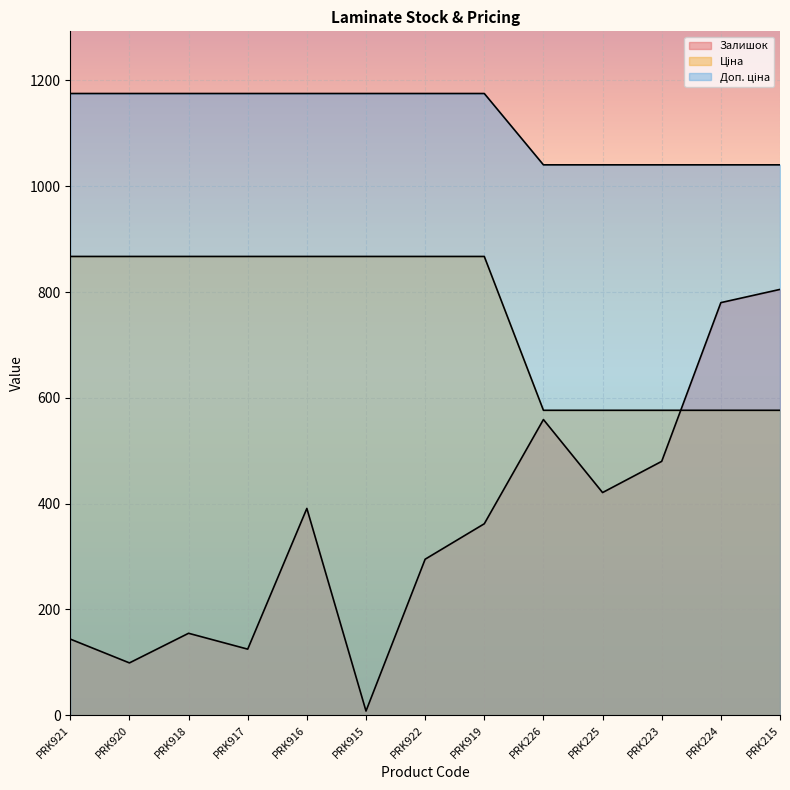

What is the label of the 11th point from the right?

PRK918